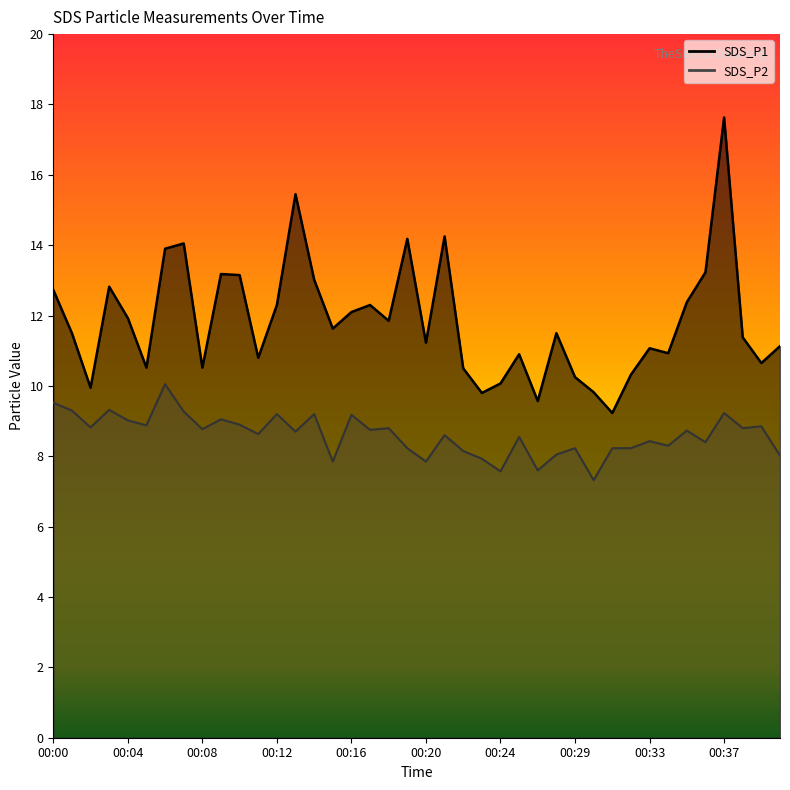

The value of SDS_P2 at 00:08 is 8.8. True or false?

True